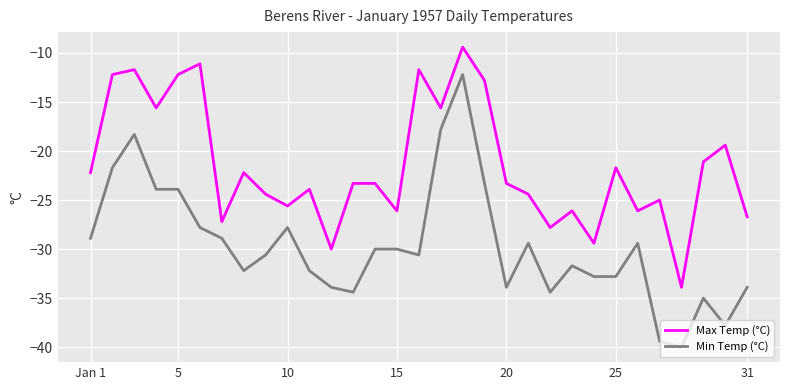

List the series in order of their peak value, lowest first.

Min Temp (°C), Max Temp (°C)